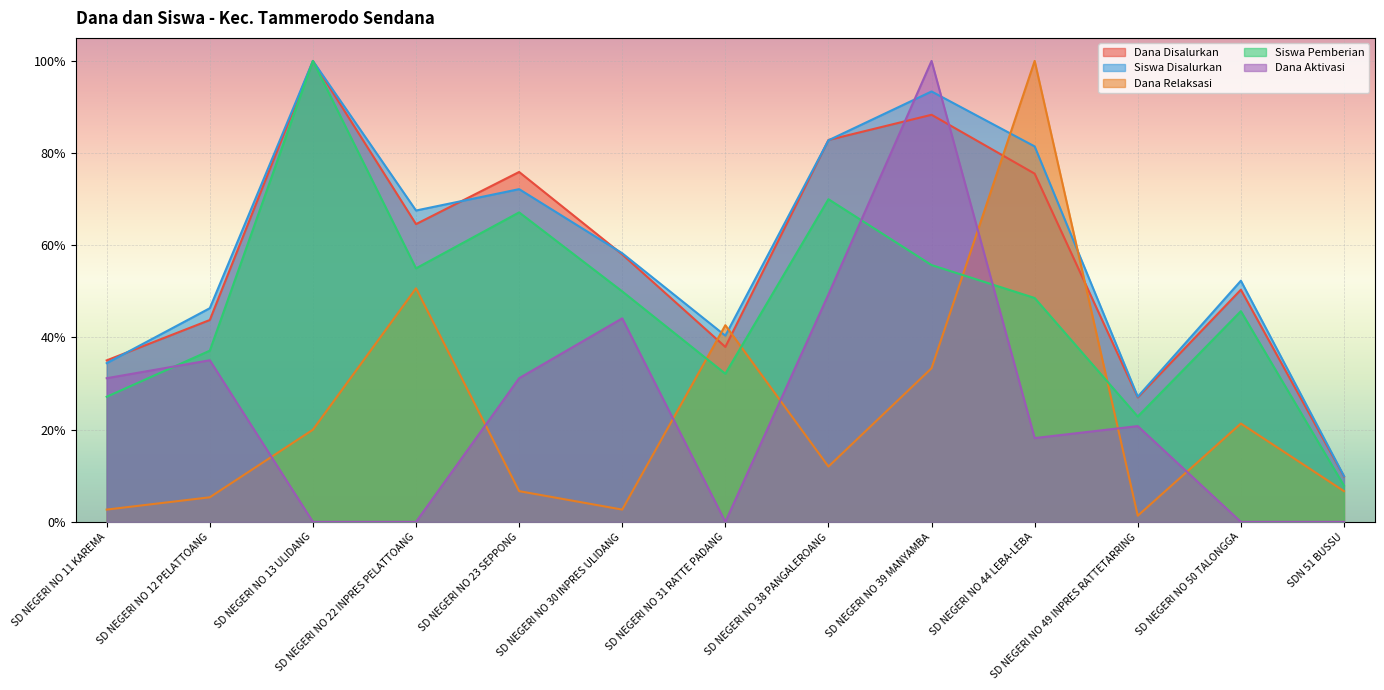

True or false: Dana Relaksasi has more than 0 interior local peaks.

True